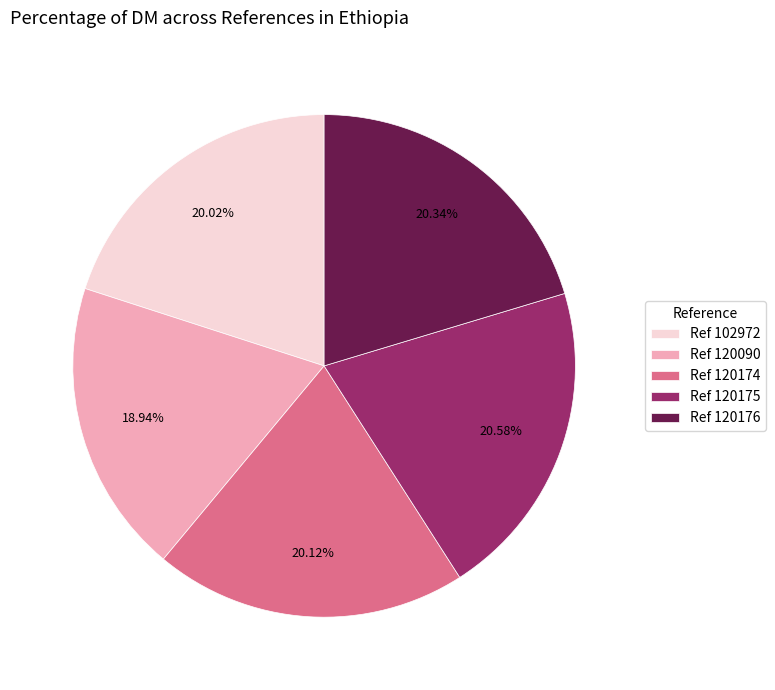

Which slice is the smallest?

Ref 120090